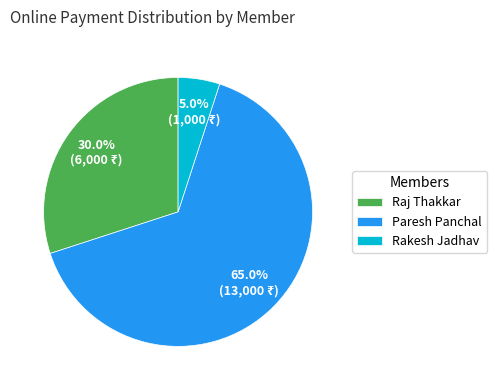

Combined, do Rakesh Jadhav and Paresh Panchal account for over 50%?

Yes